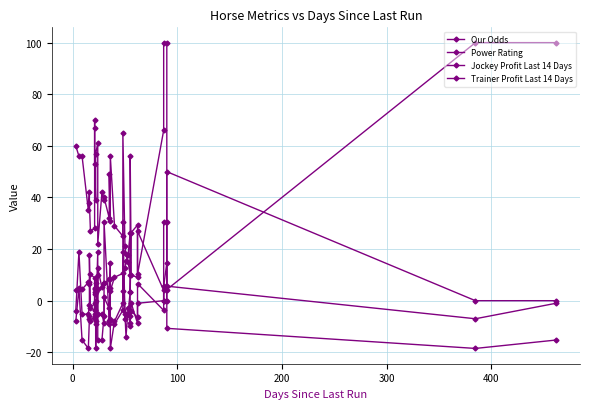

The value of Jockey Profit Last 14 Days at 37 is -6.1. True or false?

False